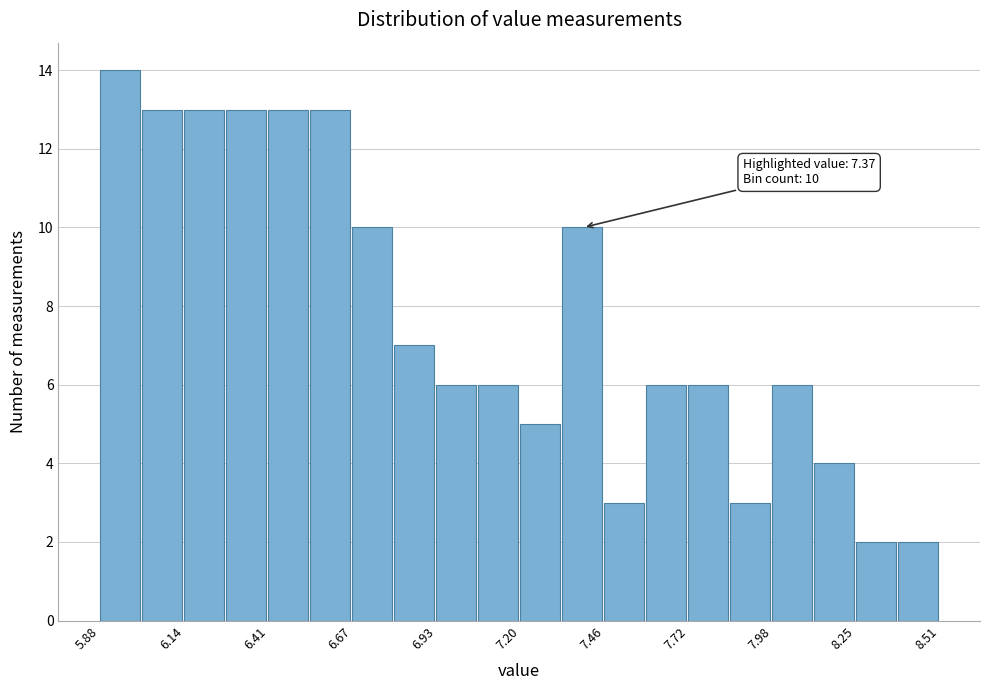

Around what value on the x-axis is the tallest bar? Give the approximate position of its centre, as read against the axis.

5.95